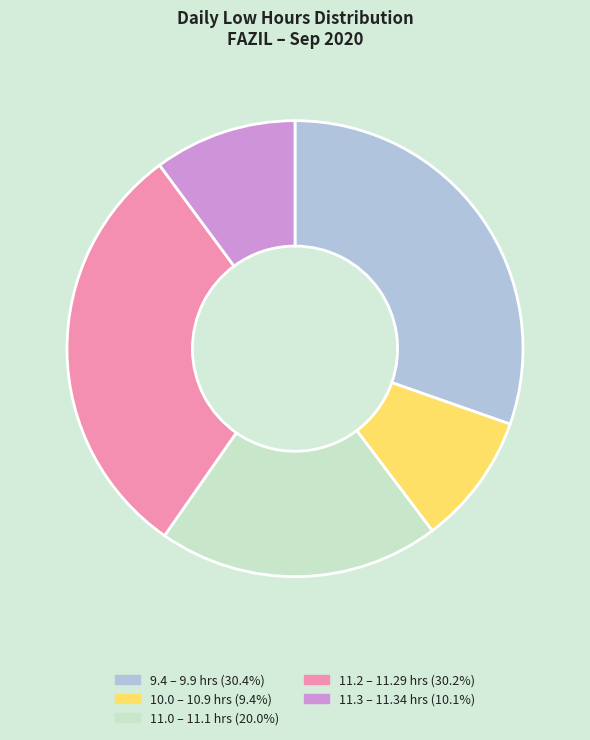

What is the ratio of the value at 11.2 – 11.29 hrs (30.2%) to the value at 11.0 – 11.1 hrs (20.0%)?

1.5